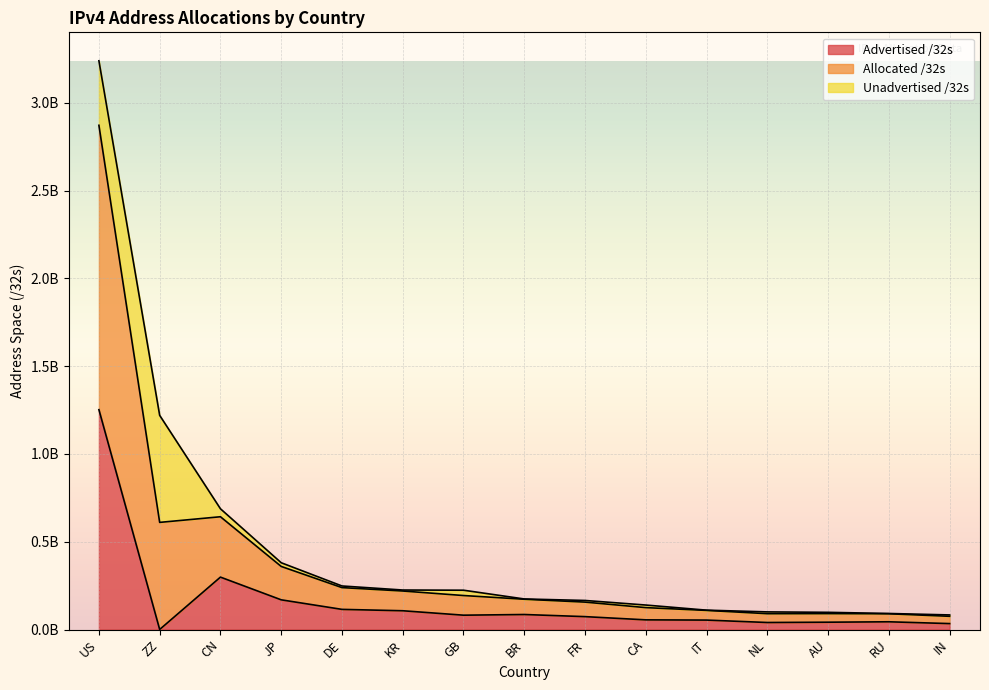

True or false: Allocated /32s and Advertised /32s cross at least once.

False